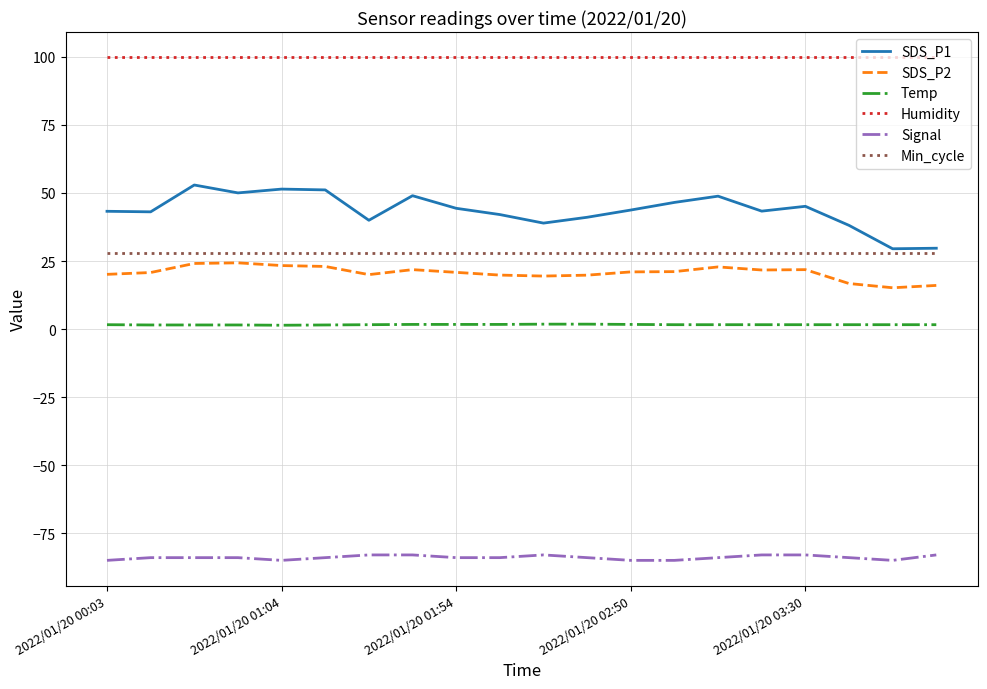

True or false: Temp and Min_cycle cross at least once.

False